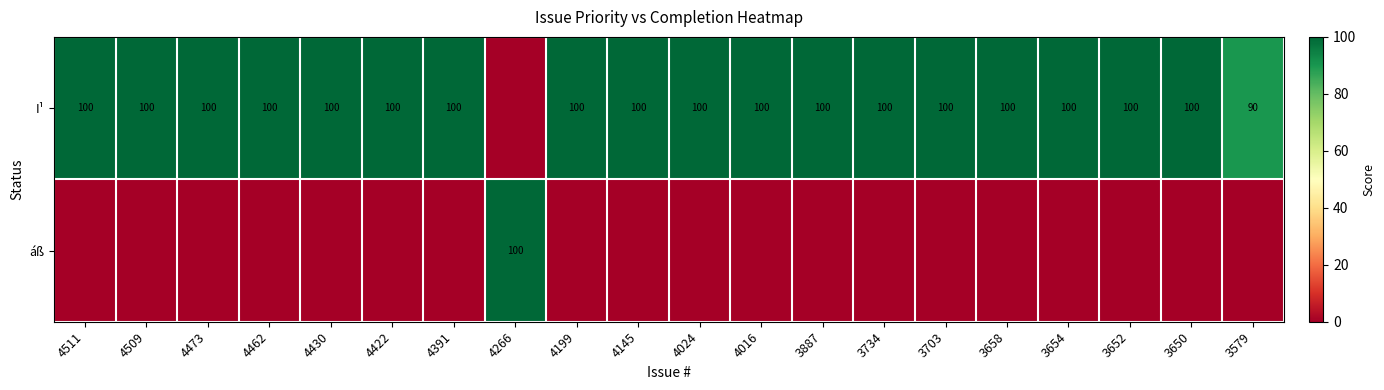

True or false: I¹ has a value of 100 at 3650.

True